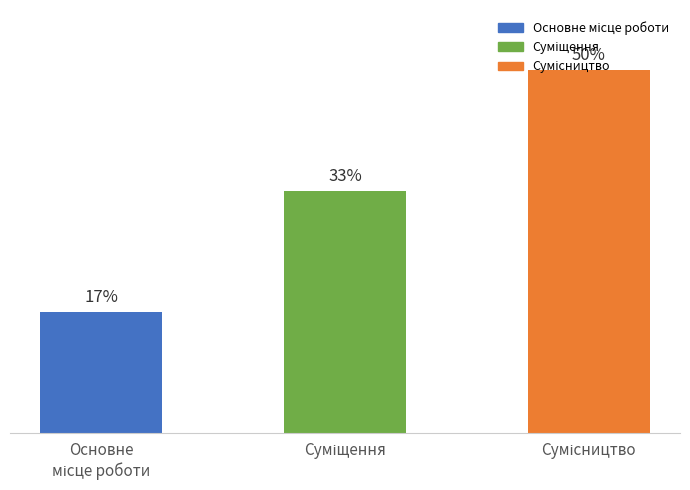

What value does the data have at Сумісництво?

3